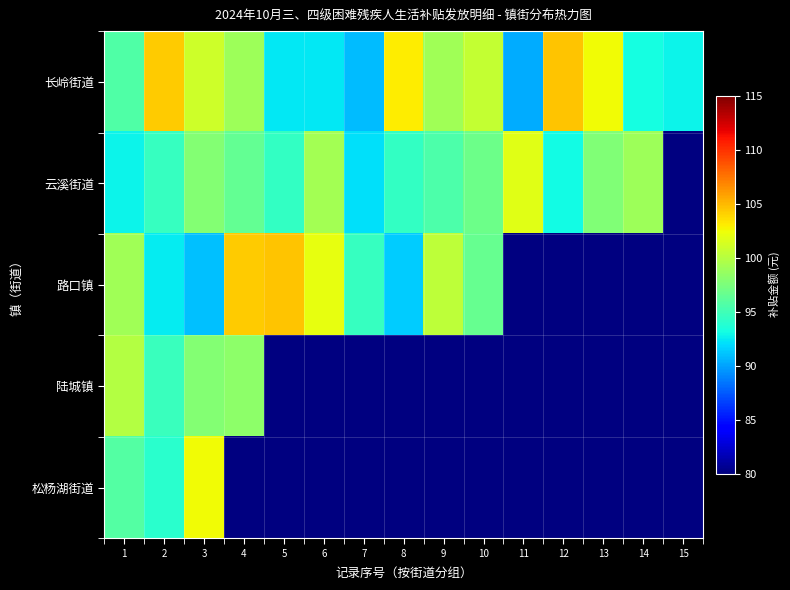

List the labels in order of 陆城镇 value, smallest first.

2, 3, 4, 1, 5, 6, 7, 8, 9, 10, 11, 12, 13, 14, 15